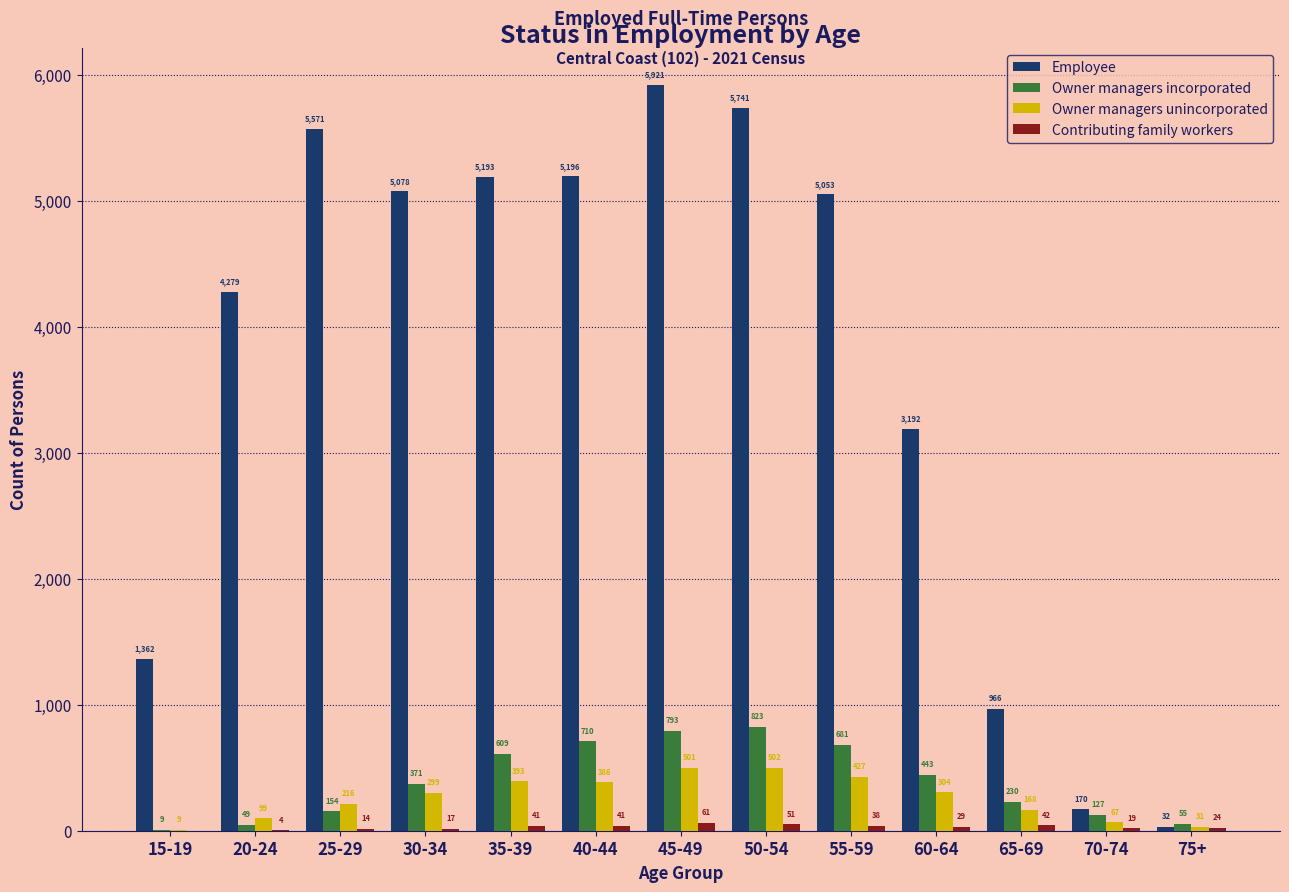

Which series has the widest spread of values?

Employee